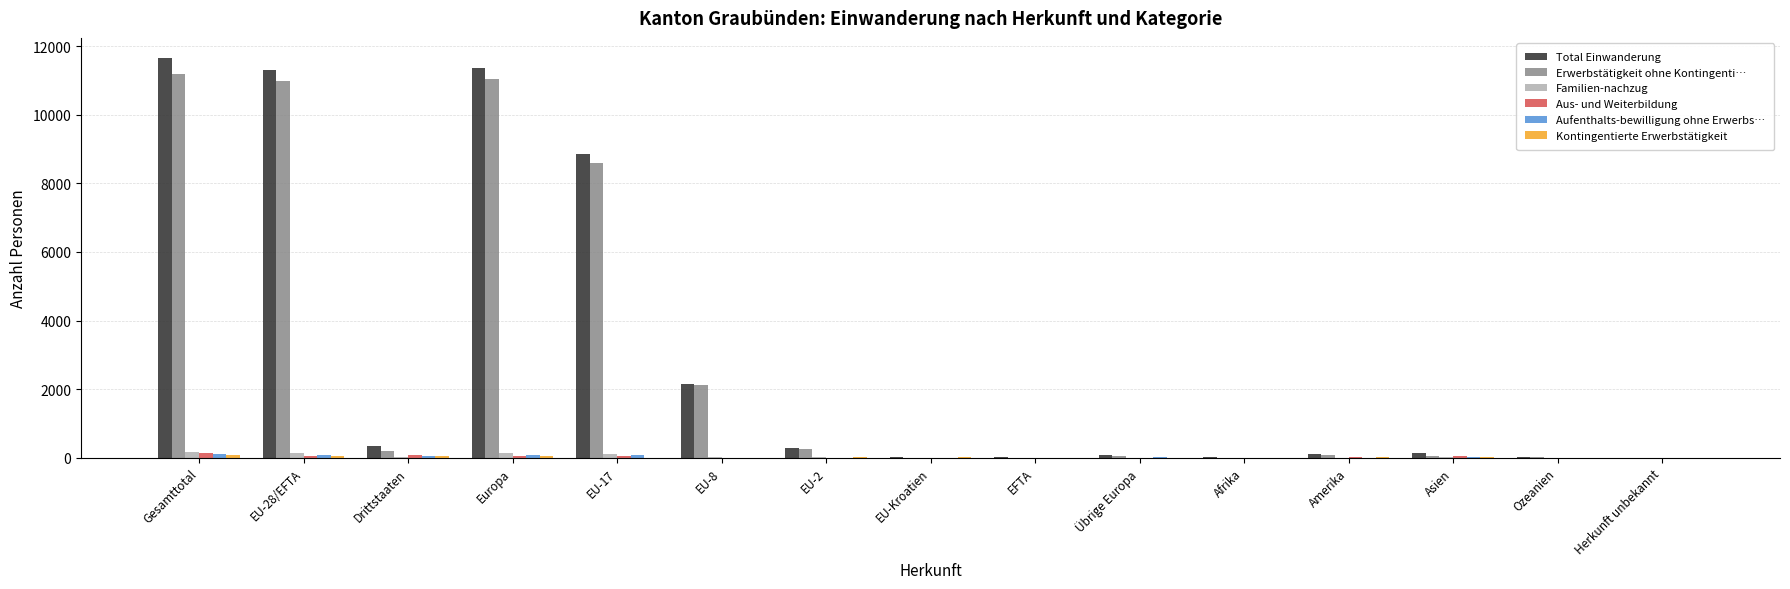

The value of Erwerbstätigkeit ohne Kontingenti… at EU-8 is 2127. True or false?

True